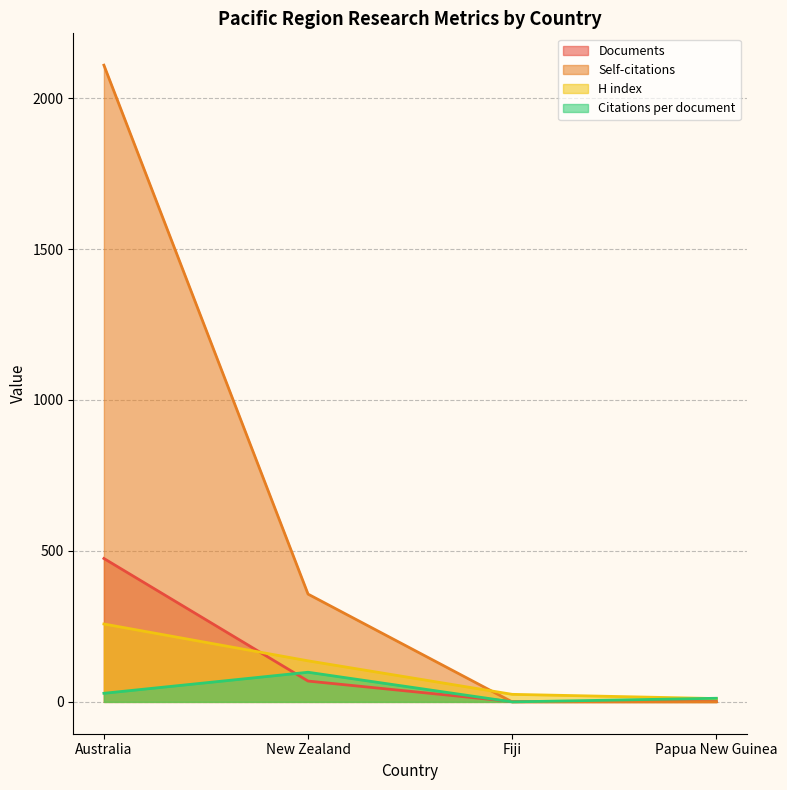

Reading right to left, extract all data points from this chart.

Citations: 11.0	25.0	136.0	258.0
Citations per document: 12.0	0.0	98.2	28.4
Documents: 1.0	1.0	69.0	475.0
Self-citations: 0.0	0.0	357.0	2109.0